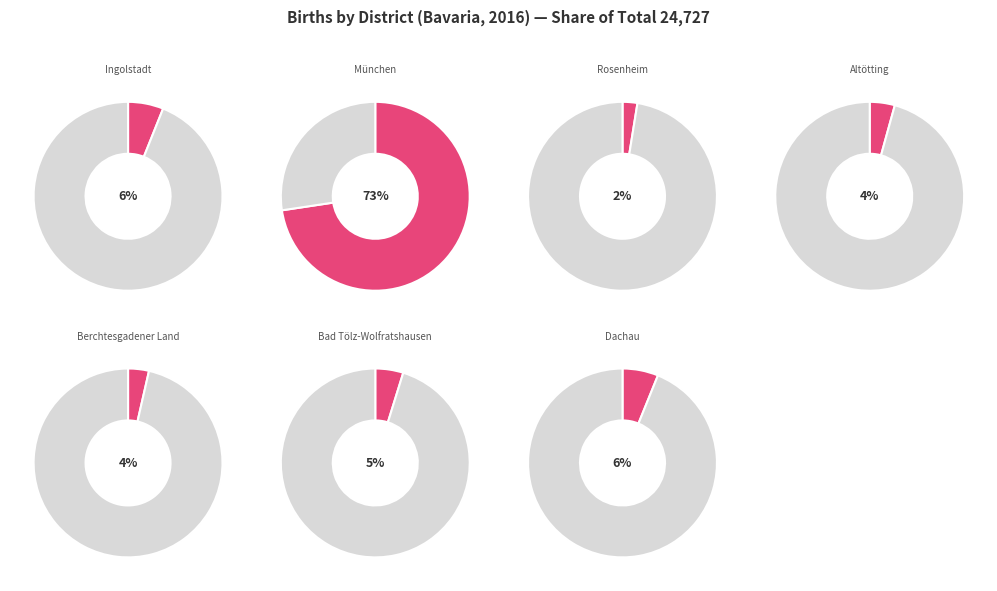

Approximately how many times larger is the value at Berchtesgadener Land compared to Bad Tölz-Wolfratshausen?

0.7